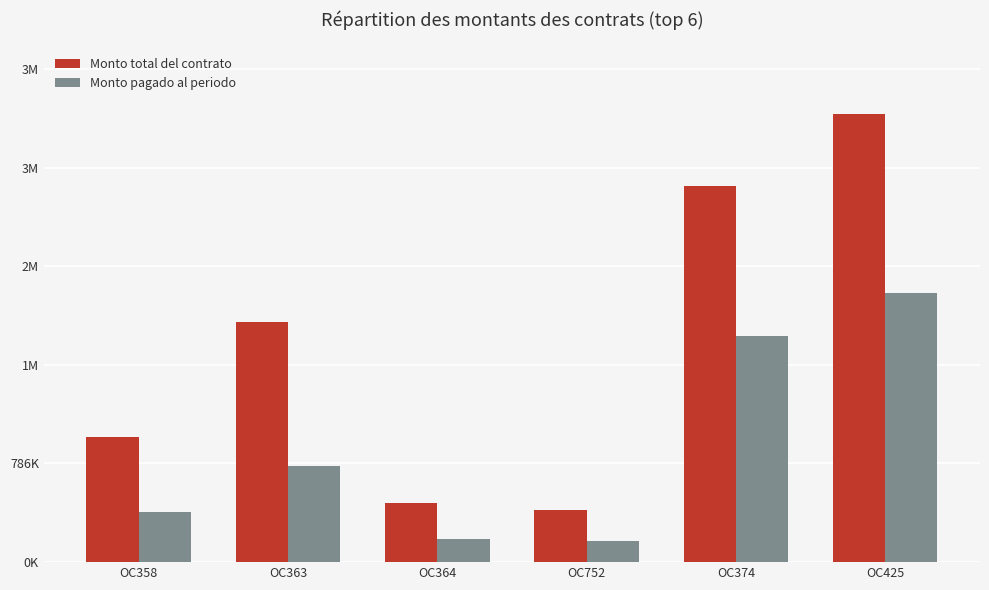

What is the average value of the Monto total del contrato series?

1729050